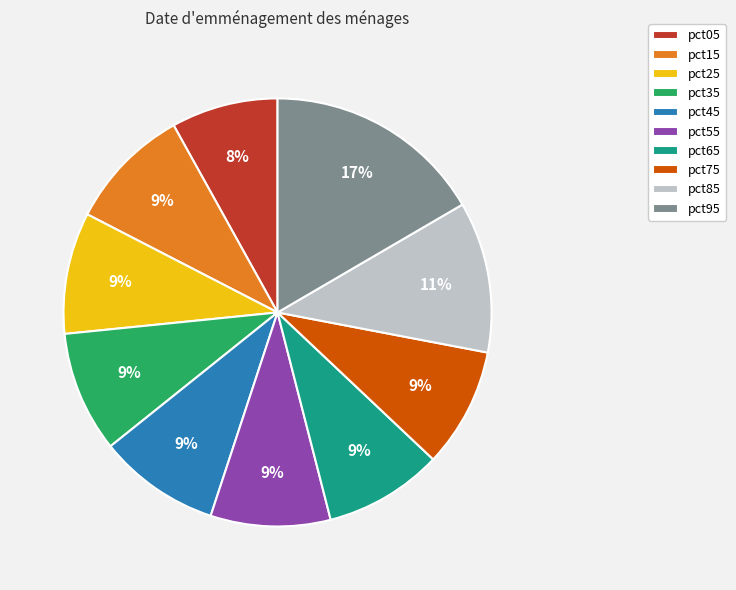

What percentage is the pct45 slice, to the nearest percent?

9%